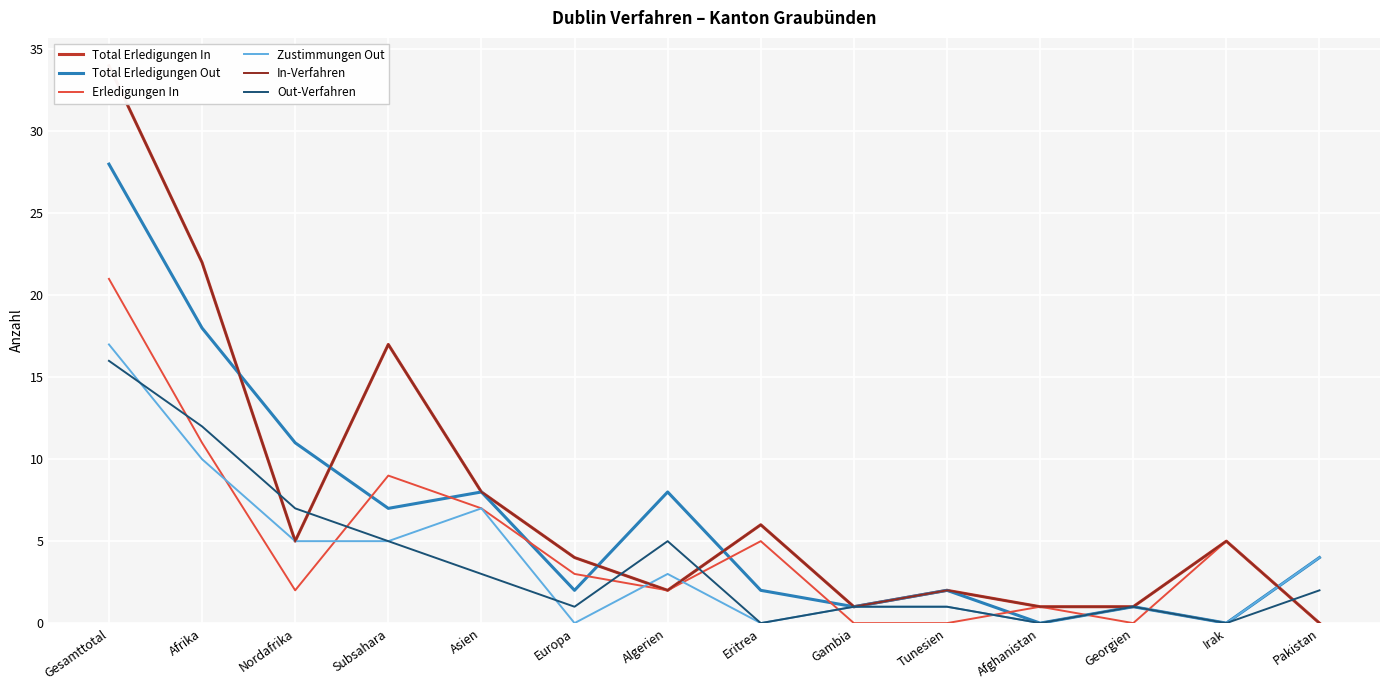

How many values in the In-Verfahren series exceed 5?

5